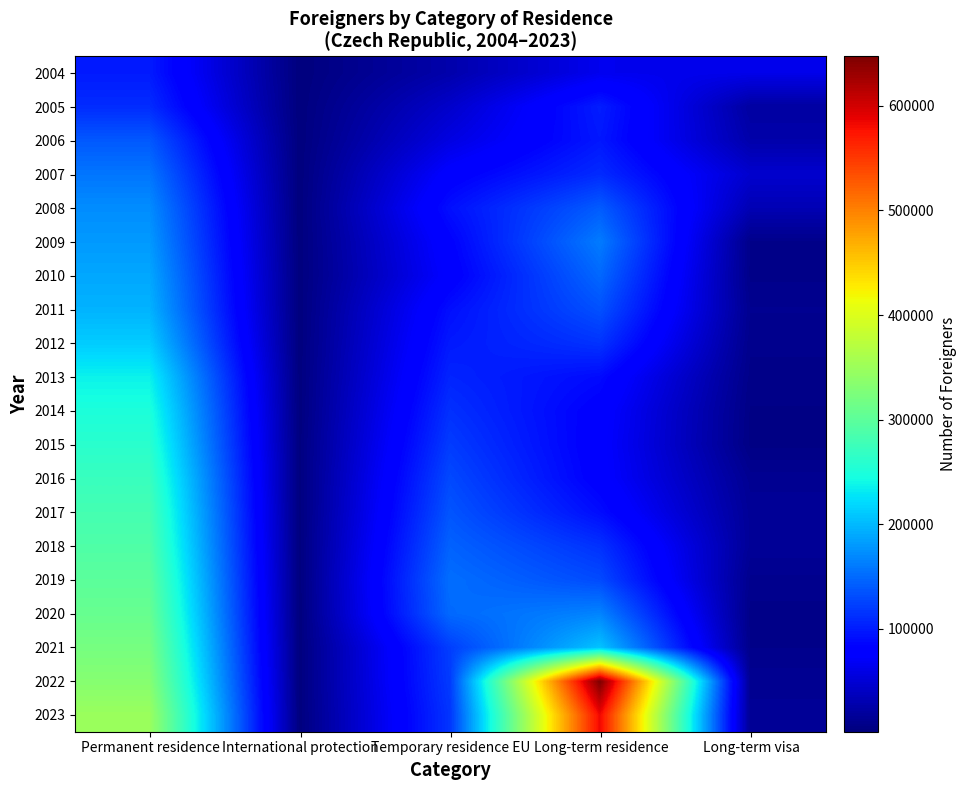

Reading right to left, what are all the values shown in this chart?

2004: Long-term visa=62437	Long-term residence=64911	Temporary residence EU=27479	International protection=1623	Permanent residence=99467
2005: Long-term visa=21751	Long-term residence=101022	Temporary residence EU=44941	International protection=1799	Permanent residence=110598
2006: Long-term visa=27107	Long-term residence=97289	Temporary residence EU=57875	International protection=1887	Permanent residence=139185
2007: Long-term visa=46696	Long-term residence=109797	Temporary residence EU=78310	International protection=2030	Permanent residence=157512
2008: Long-term visa=31934	Long-term residence=141168	Temporary residence EU=92272	International protection=1933	Permanent residence=172191
2009: Long-term visa=8842	Long-term residence=161185	Temporary residence EU=82117	International protection=2097	Permanent residence=180359
2010: Long-term visa=8536	Long-term residence=148856	Temporary residence EU=77947	International protection=2132	Permanent residence=188952
2011: Long-term visa=11939	Long-term residence=134177	Temporary residence EU=91629	International protection=2166	Permanent residence=196408
2012: Long-term visa=9922	Long-term residence=115126	Temporary residence EU=98443	International protection=2130	Permanent residence=212455
2013: Long-term visa=8189	Long-term residence=88953	Temporary residence EU=105490	International protection=2347	Permanent residence=236557
2014: Long-term visa=6396	Long-term residence=79863	Temporary residence EU=113252	International protection=2556	Permanent residence=249856
2015: Long-term visa=6008	Long-term residence=77850	Temporary residence EU=120772	International protection=2892	Permanent residence=260040
2016: Long-term visa=13147	Long-term residence=79227	Temporary residence EU=129110	International protection=2972	Permanent residence=271957
2017: Long-term visa=15813	Long-term residence=90251	Temporary residence EU=136589	International protection=2669	Permanent residence=281489
2018: Long-term visa=15916	Long-term residence=113793	Temporary residence EU=145177	International protection=2586	Permanent residence=289459
2019: Long-term visa=11030	Long-term residence=130100	Temporary residence EU=152783	International protection=2515	Permanent residence=299453
2020: Long-term visa=8067	Long-term residence=166570	Temporary residence EU=149554	International protection=2220	Permanent residence=308379
2021: Long-term visa=9170	Long-term residence=206708	Temporary residence EU=122152	International protection=2285	Permanent residence=320534
2022: Long-term visa=13421	Long-term residence=647181	Temporary residence EU=120324	International protection=2456	Permanent residence=332772
2023: Long-term visa=14958	Long-term residence=583557	Temporary residence EU=116118	International protection=2515	Permanent residence=348592